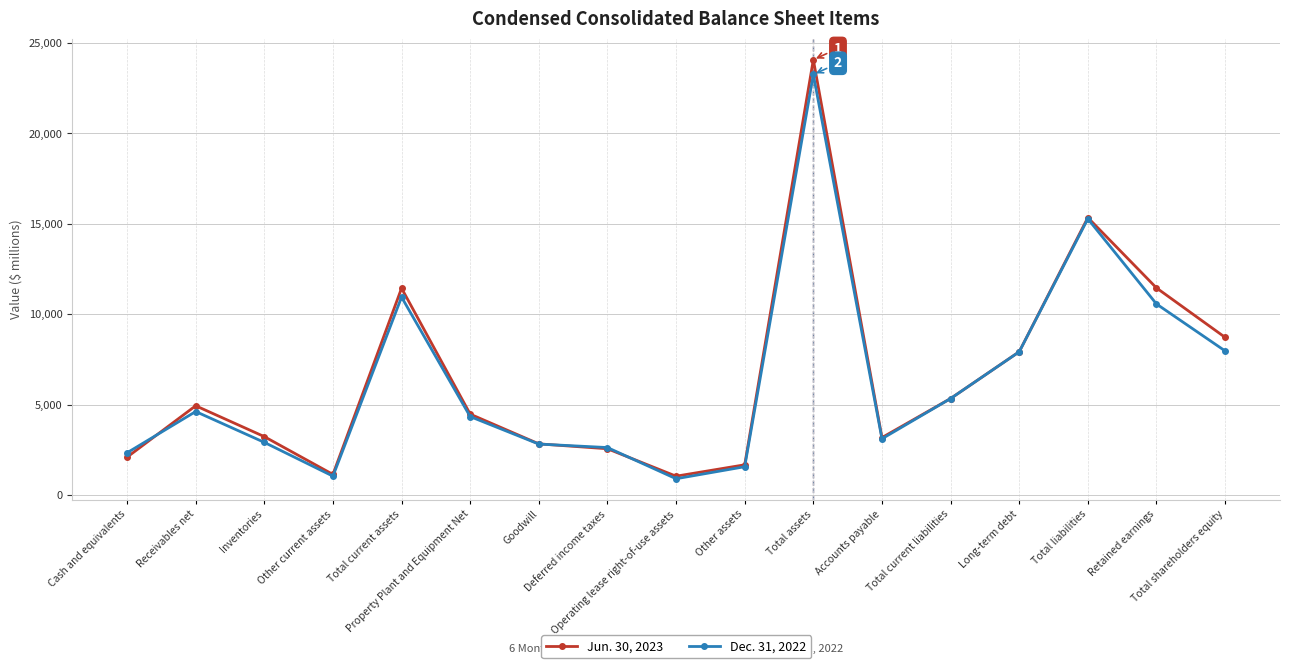

What is the difference between the maximum and minimum values in the Dec. 31, 2022 series?

22342